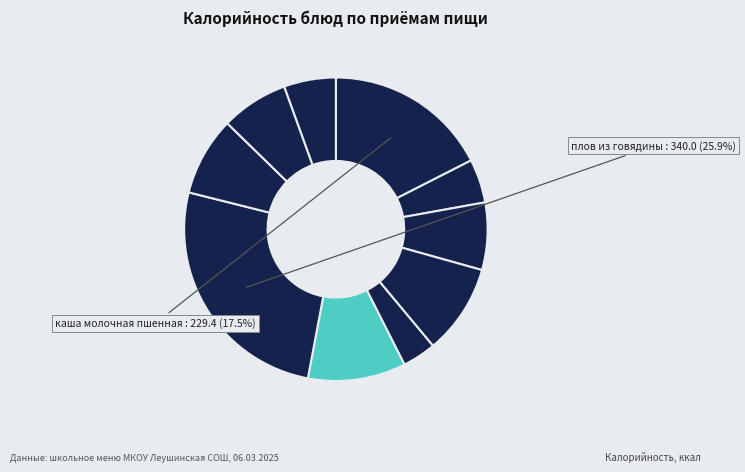

Count the number of slices in the pie.

10